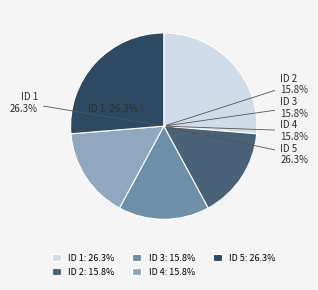

How many segments does this pie chart have?

5